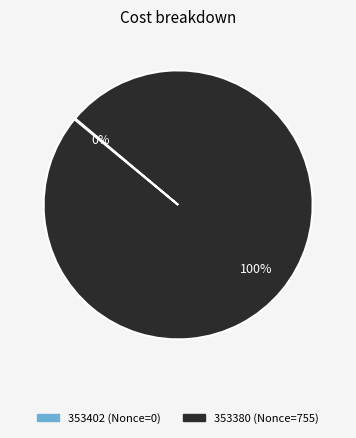

To the nearest percent, what portion does 353380 represent?

100%